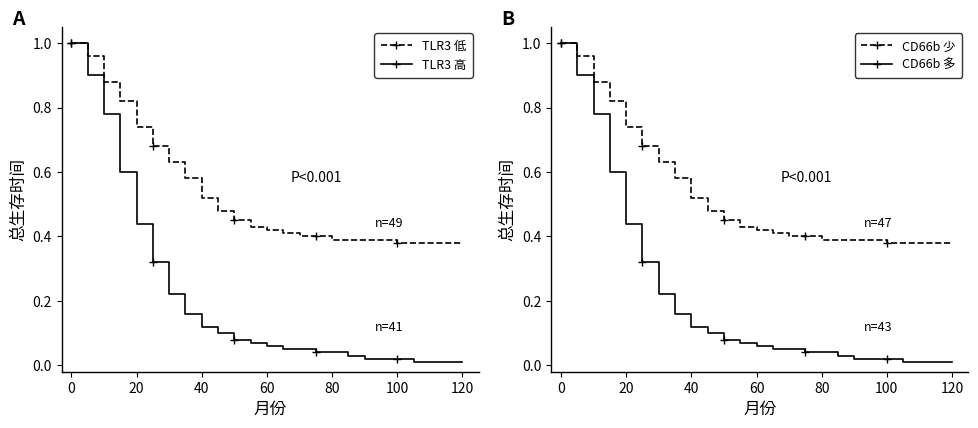

Is the value of TLR3 高 at 20 greater than the value of TLR3 低 at 20?

No